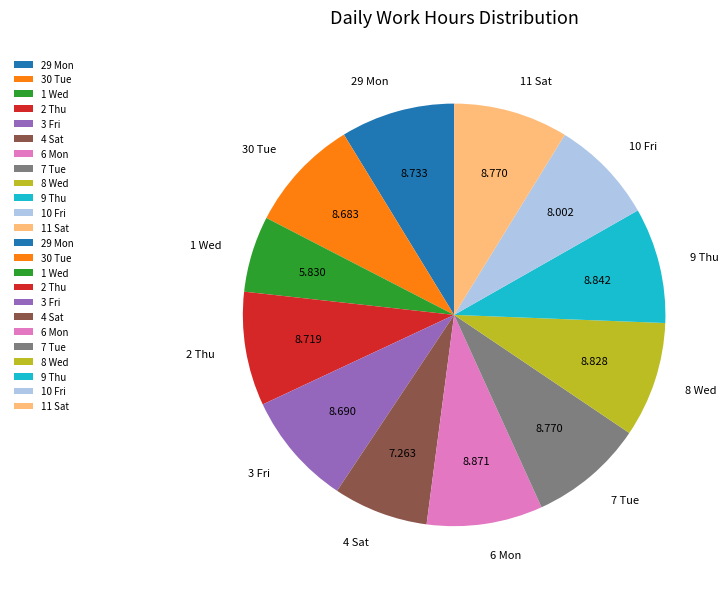

Is the sum of 3 Fri and 9 Thu greater than half?

No